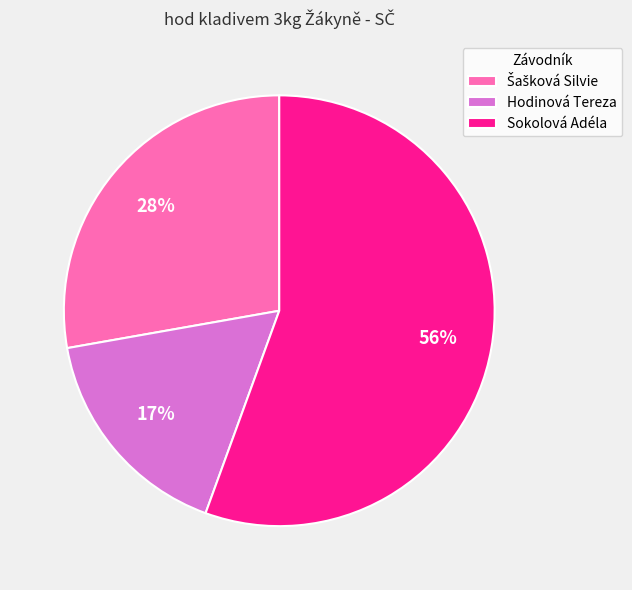

To the nearest percent, what is the difference between the largest and smallest slice percentages?

39%